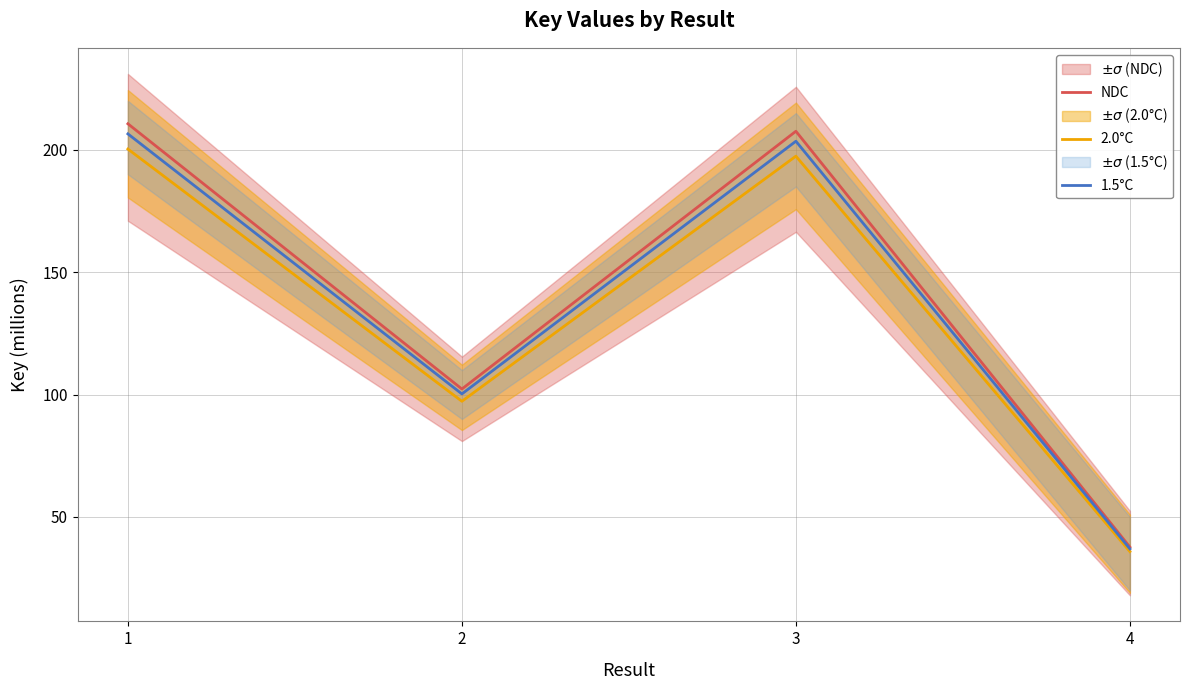

True or false: 1.5°C has a value of 132.7 at 2.

False